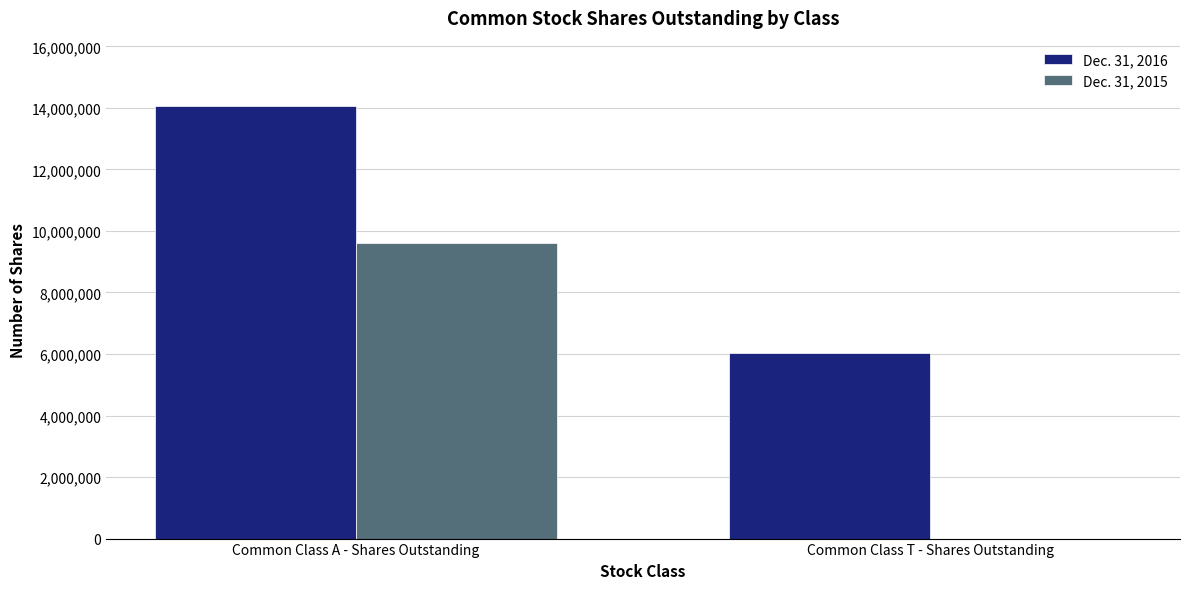

The Dec. 31, 2016 series shows 14074793 at Common Class A - Shares Outstanding. True or false?

True